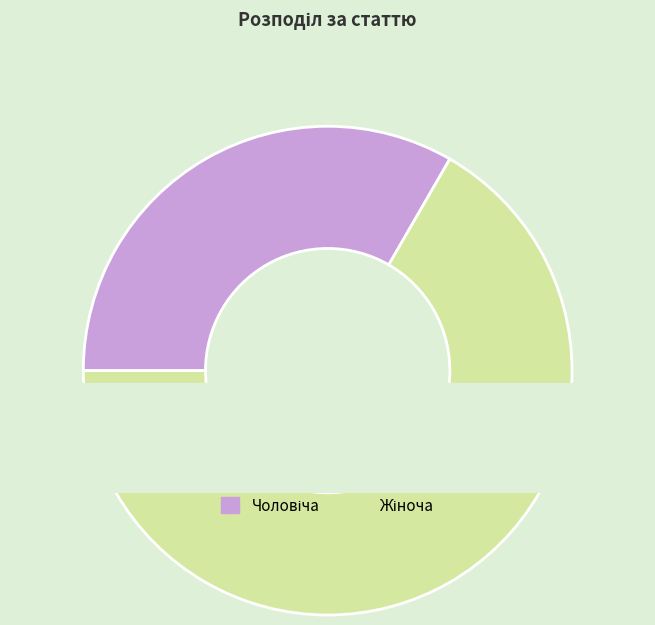

How many slices are in this pie chart?

2